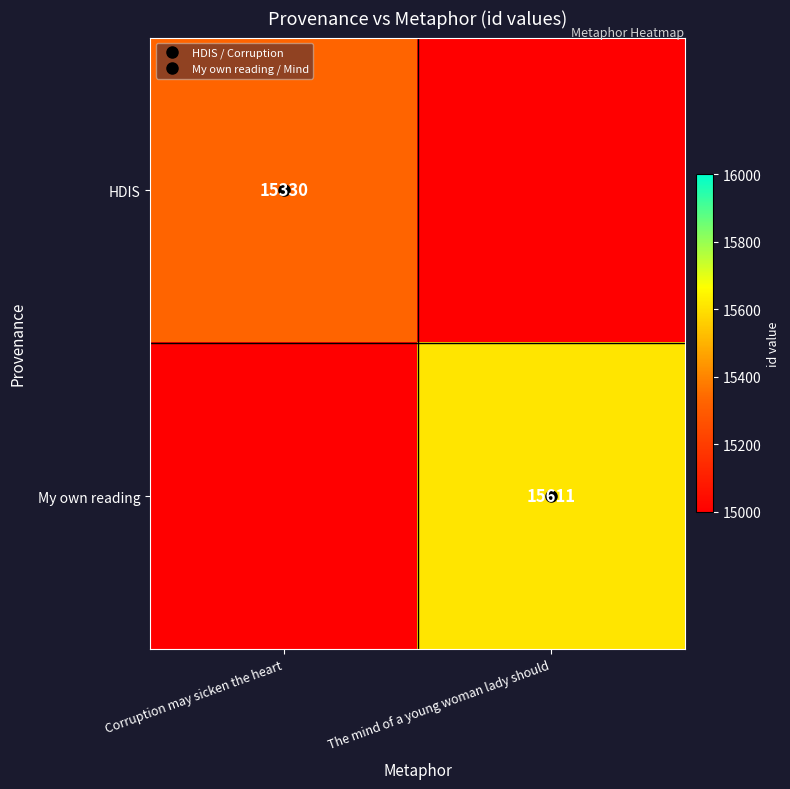

True or false: My own reading has a value of 4250.8 at The mind of a young woman lady should.

False